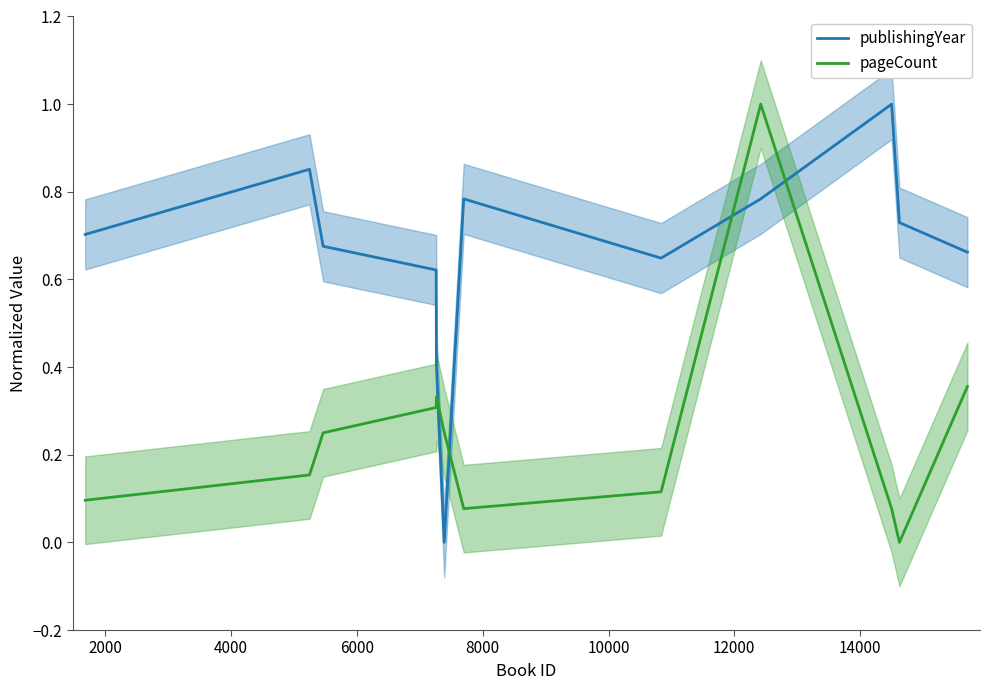

Which series has the widest spread of values?

publishingYear